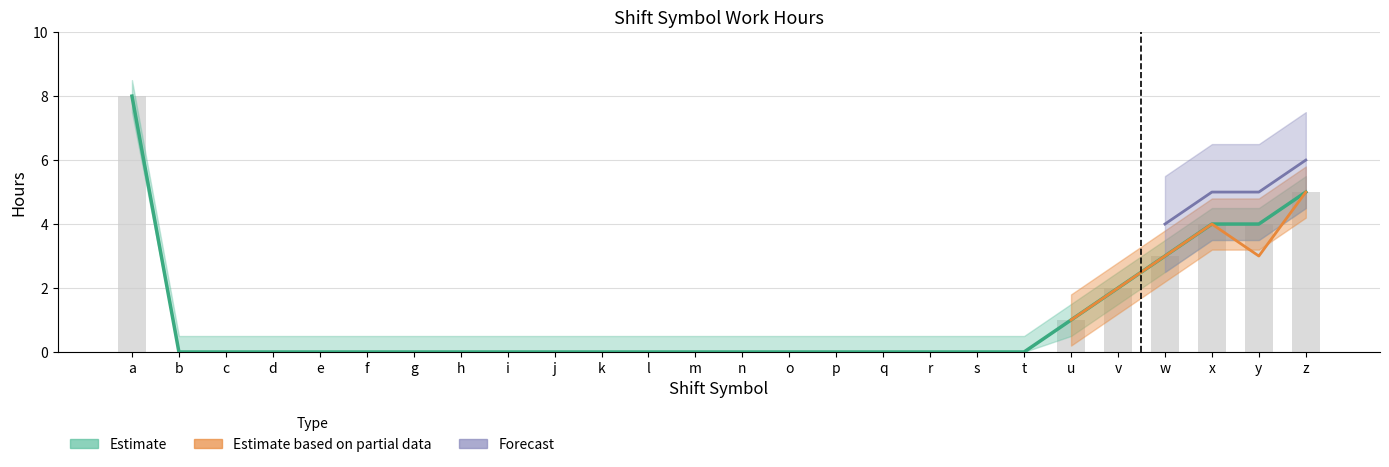

Which has a higher value, o or i?

o